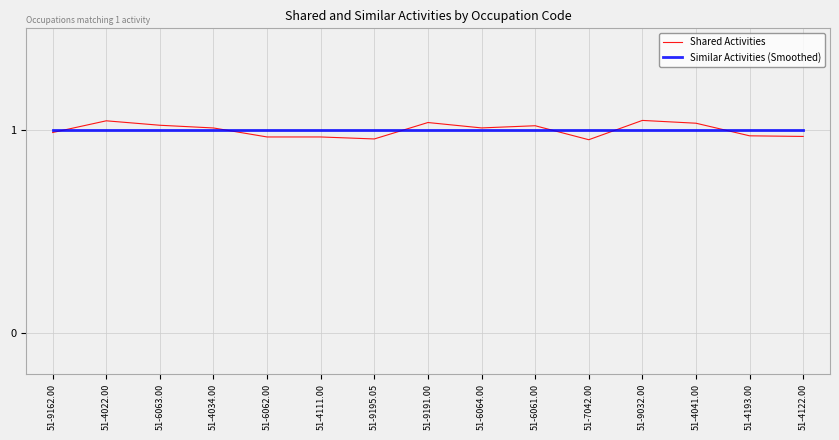

Which series has the widest spread of values?

Shared Activities